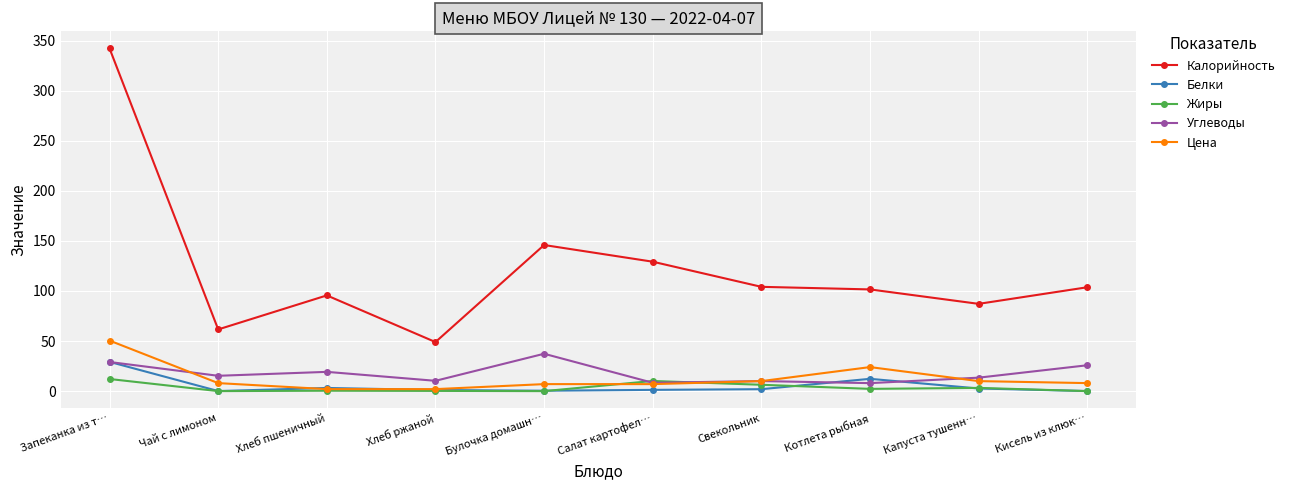

What is the label of the 4th point from the right?

Свекольник